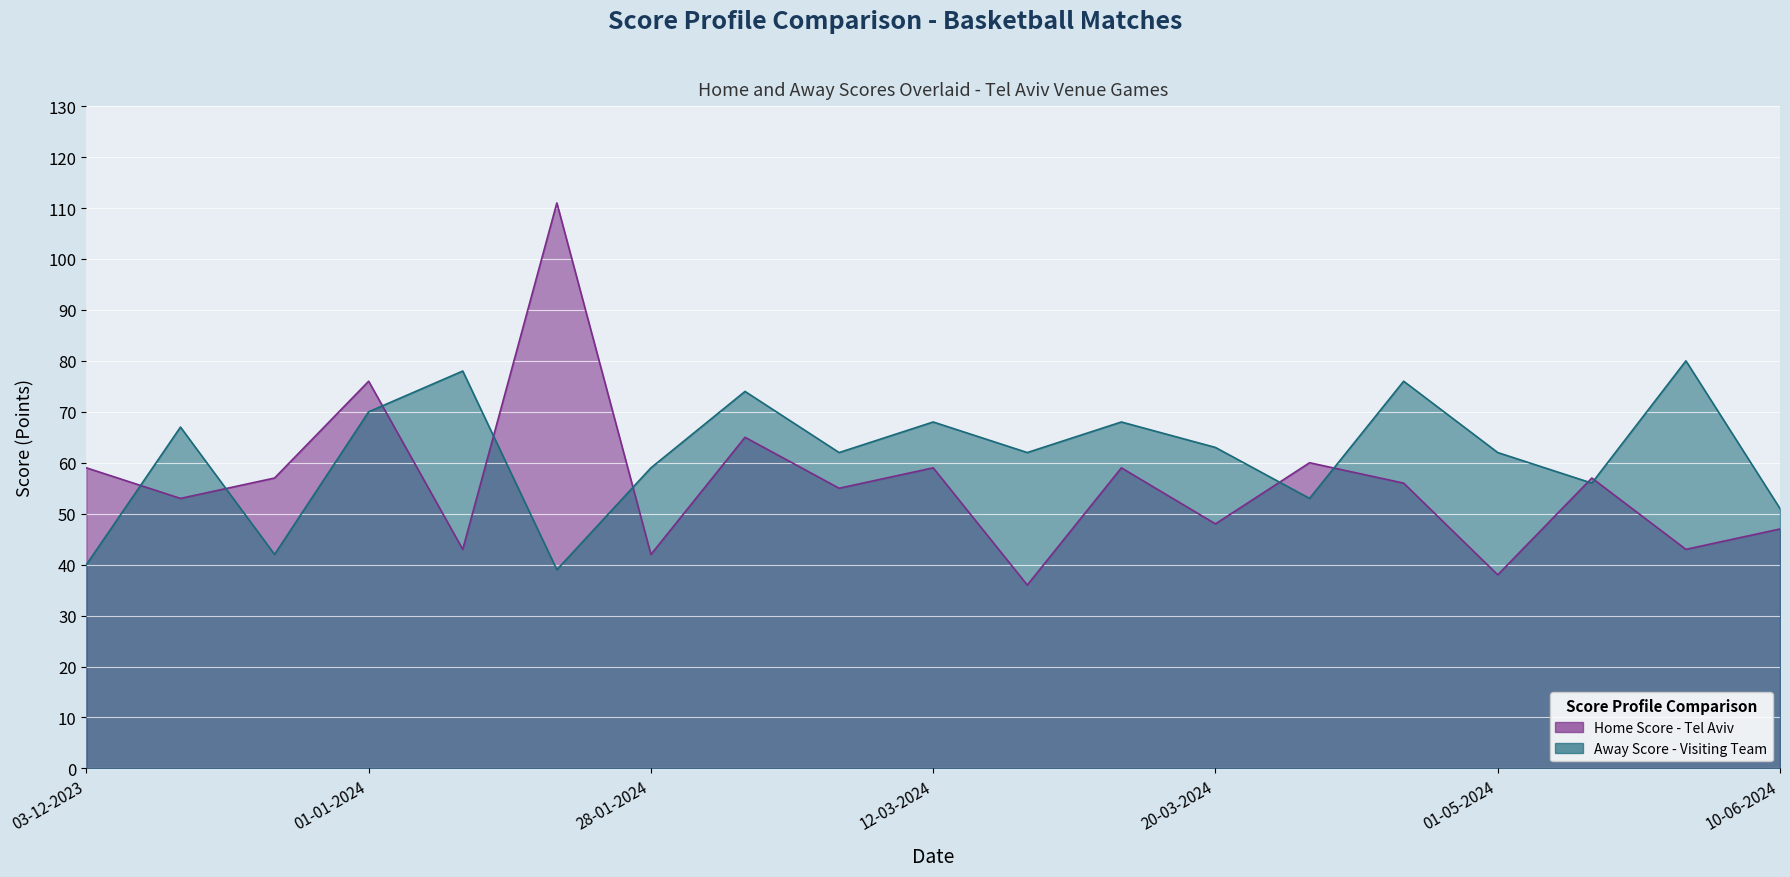

Where is the first local minimum for Away Score?

31-12-2023